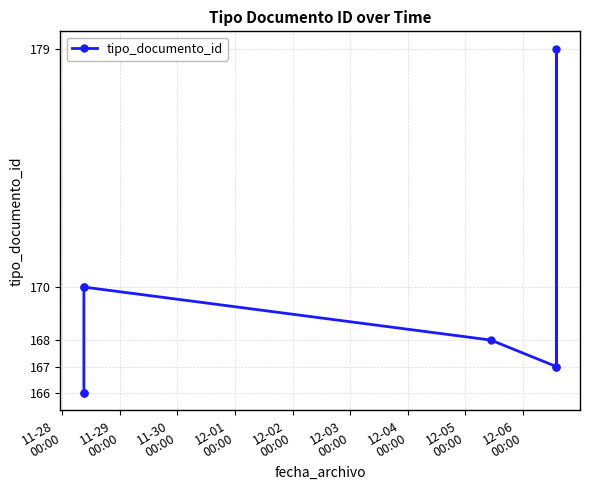

How many categories are shown in the chart?

8